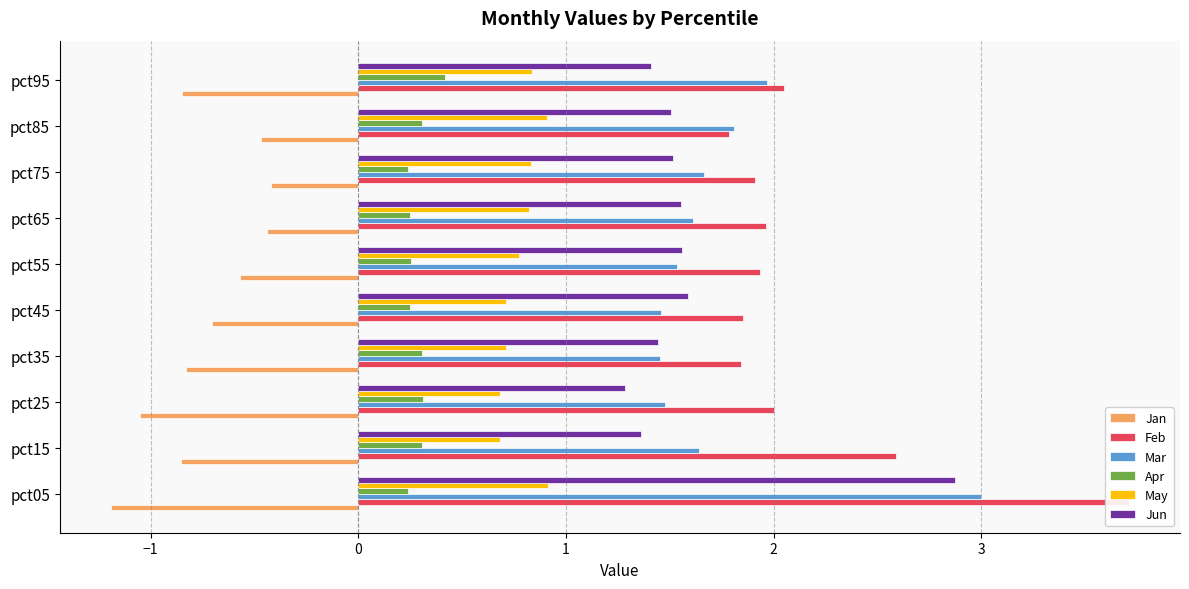

Reading left to right, what are all the values shown in this chart?

Jan: -1.2	-0.9	-1.0	-0.8	-0.7	-0.6	-0.4	-0.4	-0.5	-0.9
Feb: 3.7	2.6	2.0	1.8	1.9	1.9	2.0	1.9	1.8	2.0
Mar: 3.0	1.6	1.5	1.5	1.5	1.5	1.6	1.7	1.8	2.0
Apr: 0.2	0.3	0.3	0.3	0.2	0.3	0.2	0.2	0.3	0.4
May: 0.9	0.7	0.7	0.7	0.7	0.8	0.8	0.8	0.9	0.8
Jun: 2.9	1.4	1.3	1.4	1.6	1.6	1.6	1.5	1.5	1.4